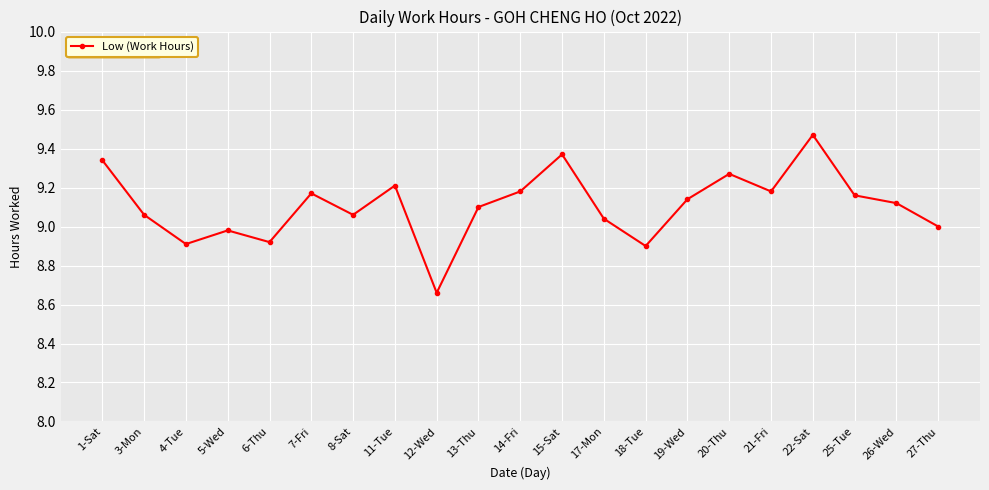

What is the difference between the maximum and minimum values?

0.8